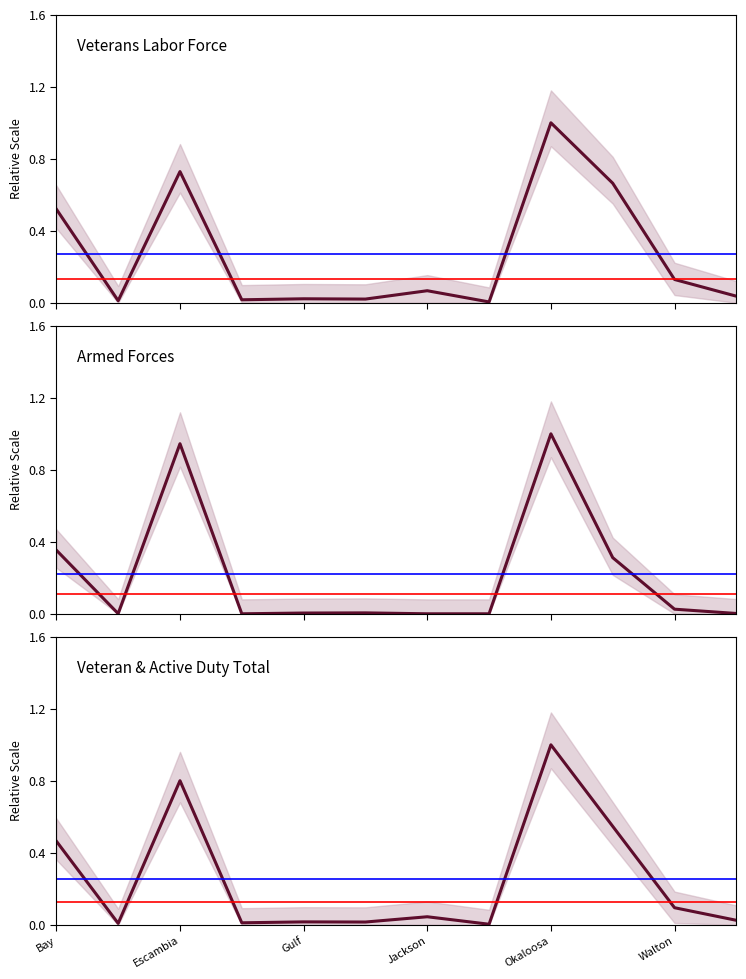

Which series has the largest total across all categories?

Veterans Labor Force